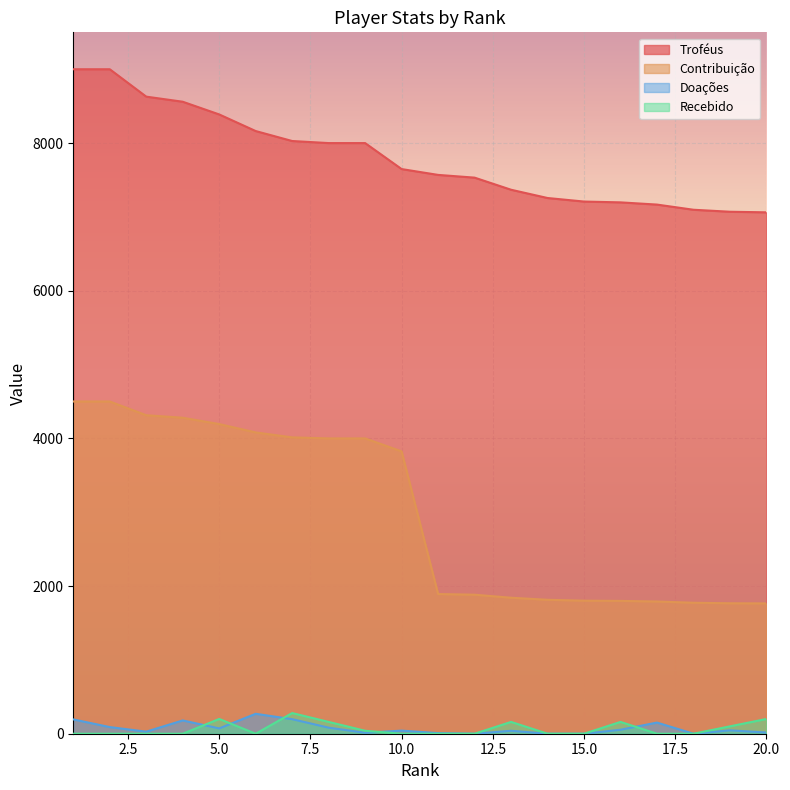

What is the spread (max minus min) of values at 17?

7167